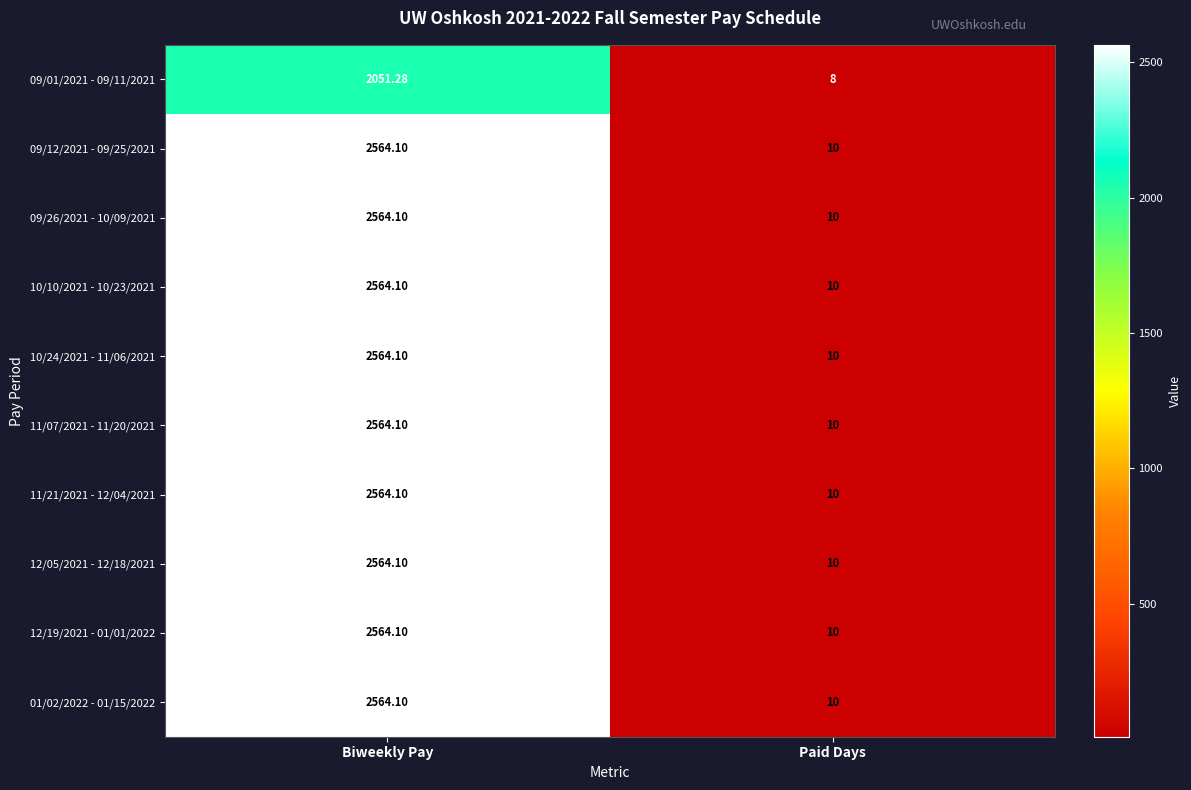

Is the value of 09/26/2021 - 10/09/2021 at Paid Days greater than the value of 12/19/2021 - 01/01/2022 at Biweekly Pay?

No